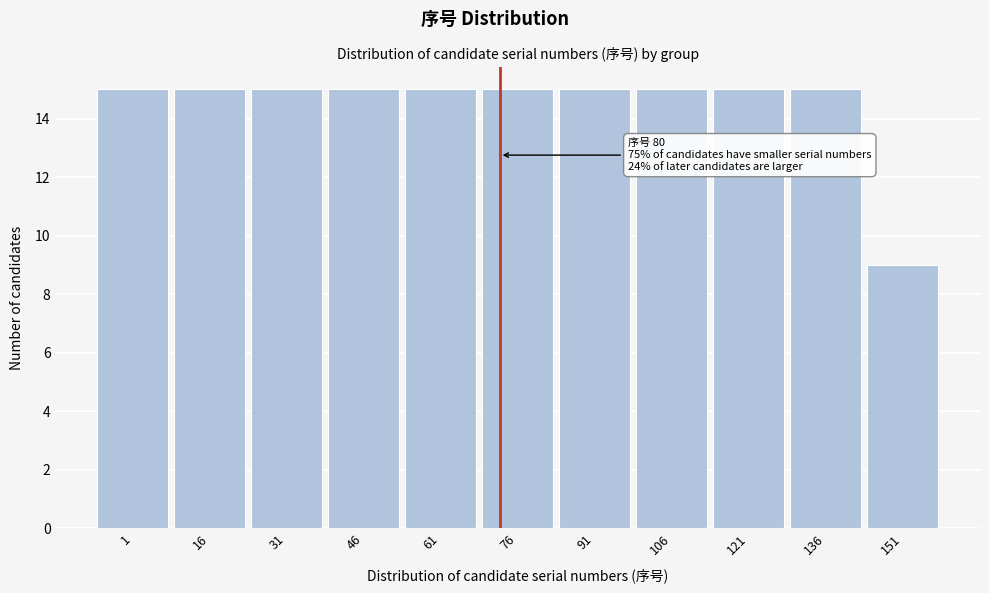

Reading left to right, extract all data points from this chart.

1=15	16=15	31=15	46=15	61=15	76=15	91=15	106=15	121=15	136=15	151=9